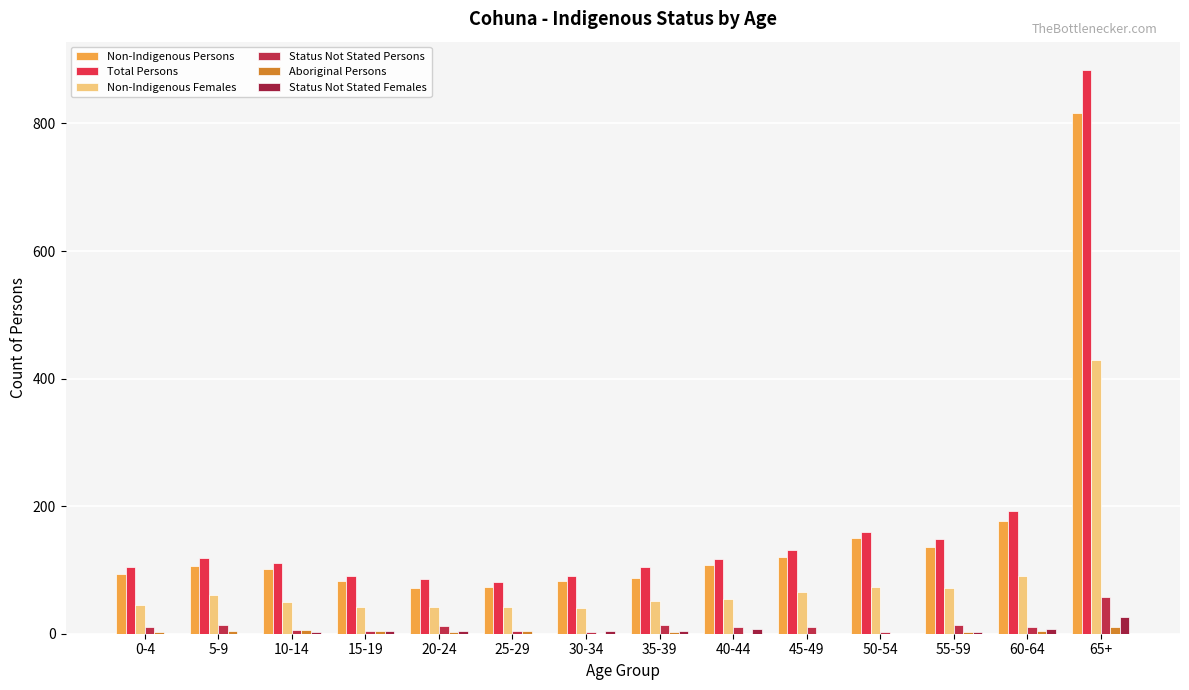

Between 0-4 and 5-9, which series saw the biggest shift?

Non-Indigenous Females